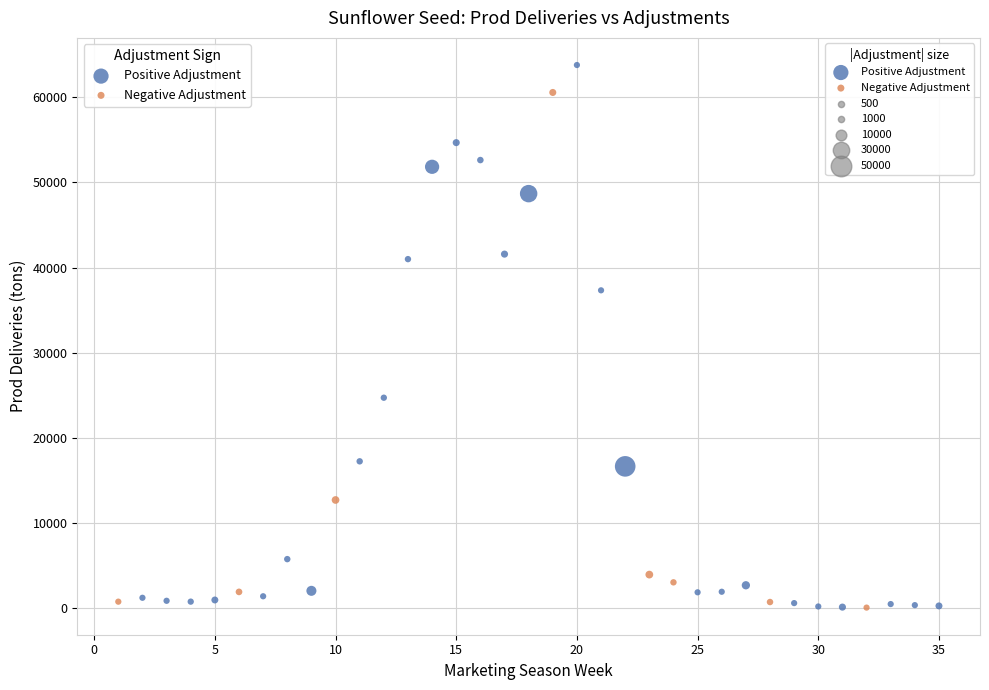

Which series reaches the maximum Y coordinate?

Positive Adjustment